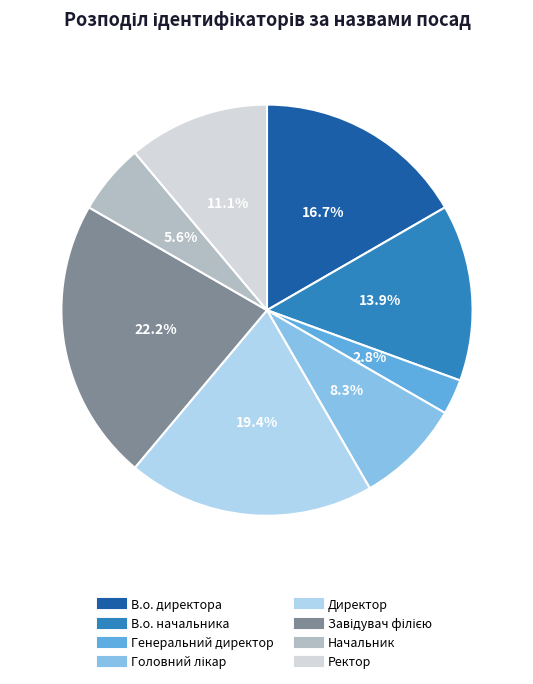

How many segments does this pie chart have?

8